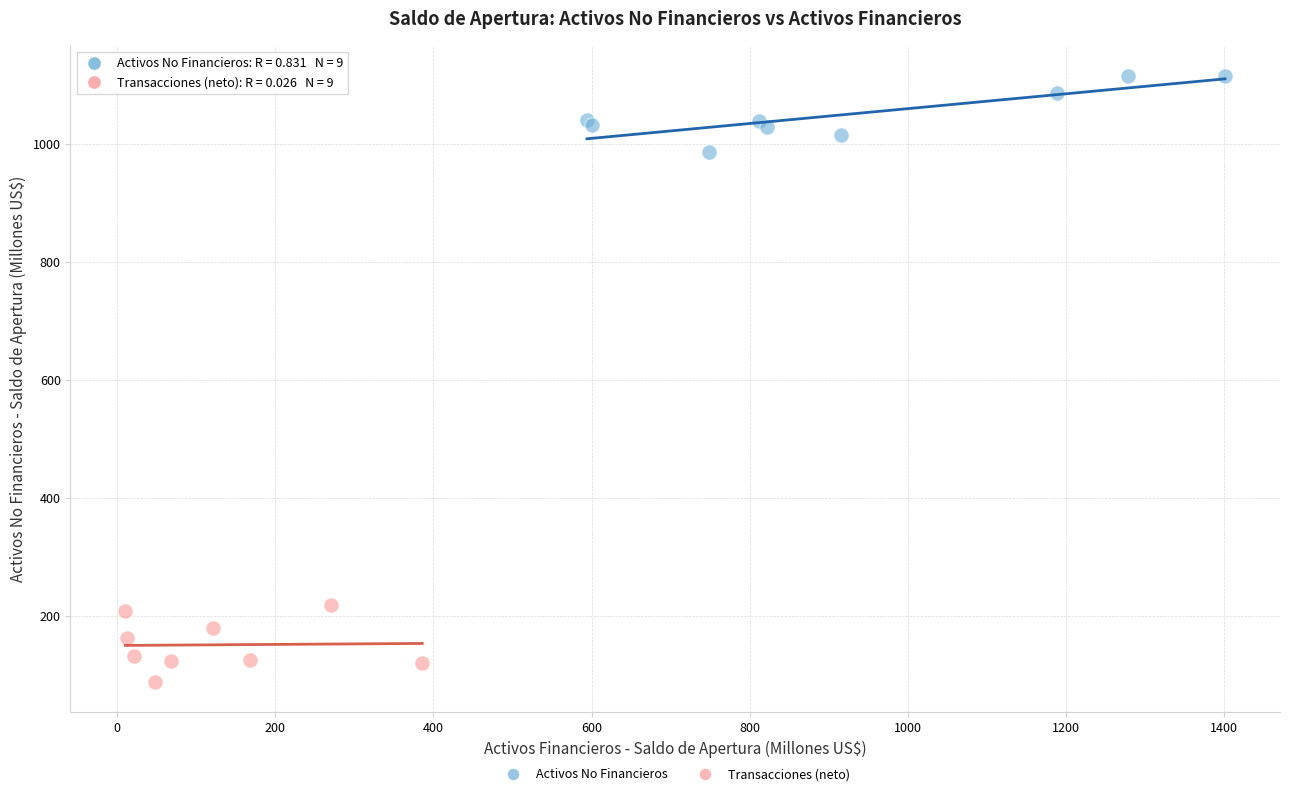

Which series reaches the maximum Y coordinate?

Activos No Financieros